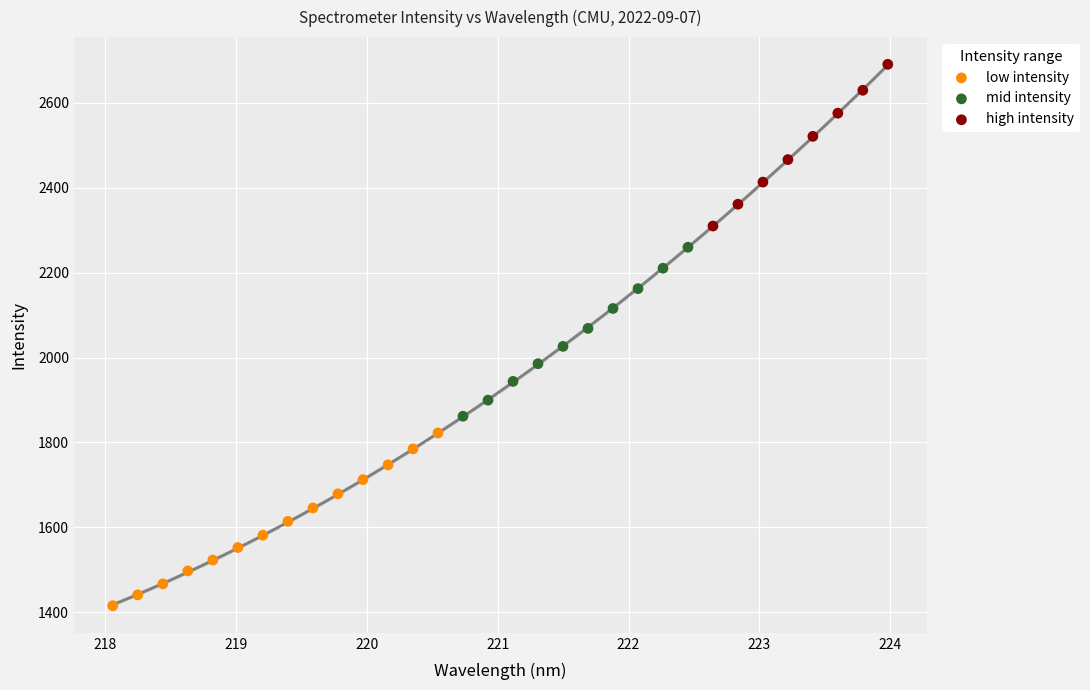

Which series reaches the minimum Y coordinate?

low intensity